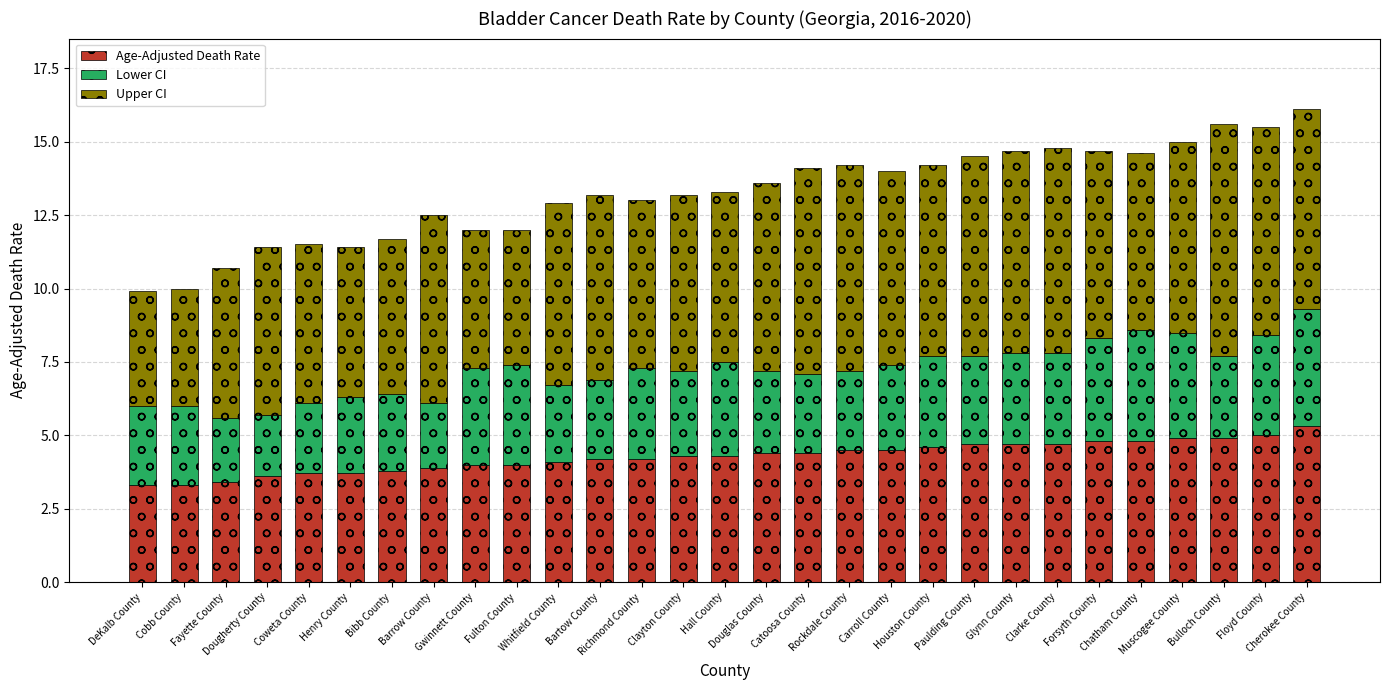

What are all the series names shown in the legend?

Age-Adjusted Death Rate, Lower CI, Upper CI